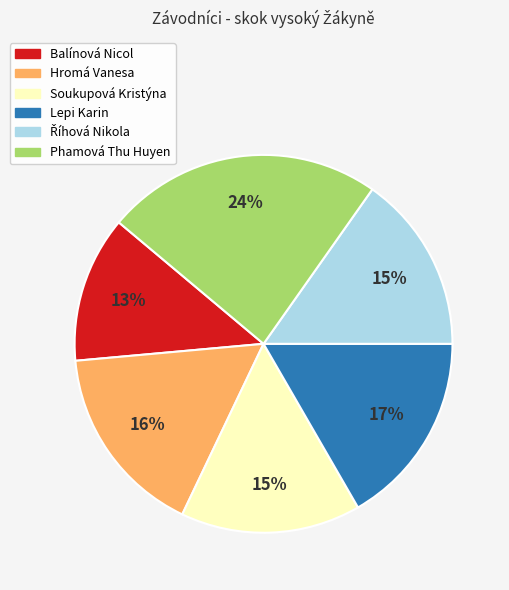

Is there a majority slice in this chart?

No